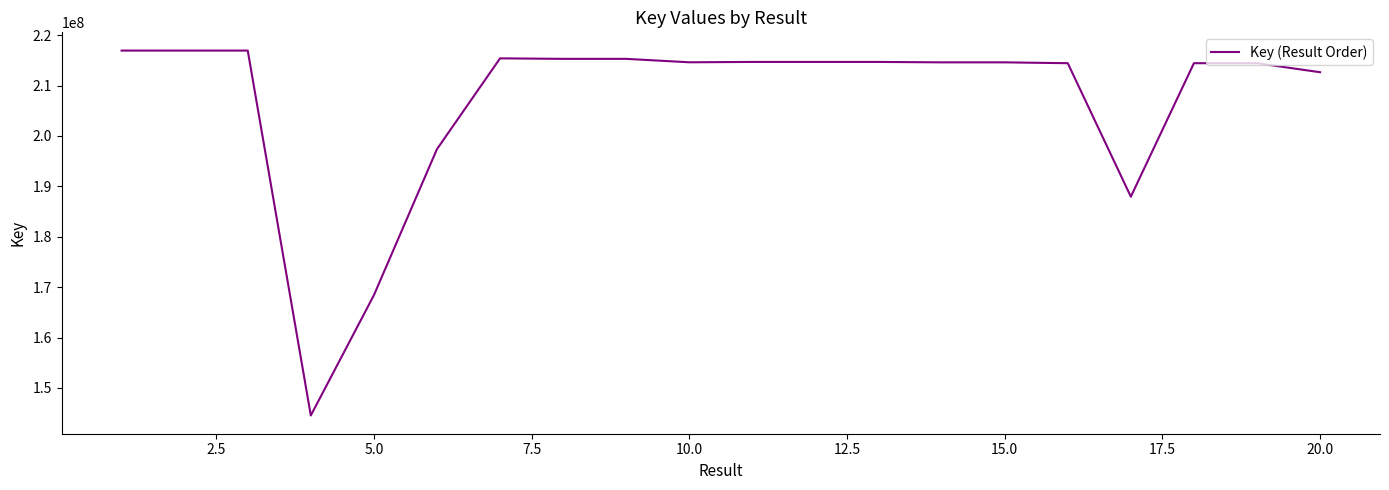

What is the difference between the maximum and minimum values?

72409871